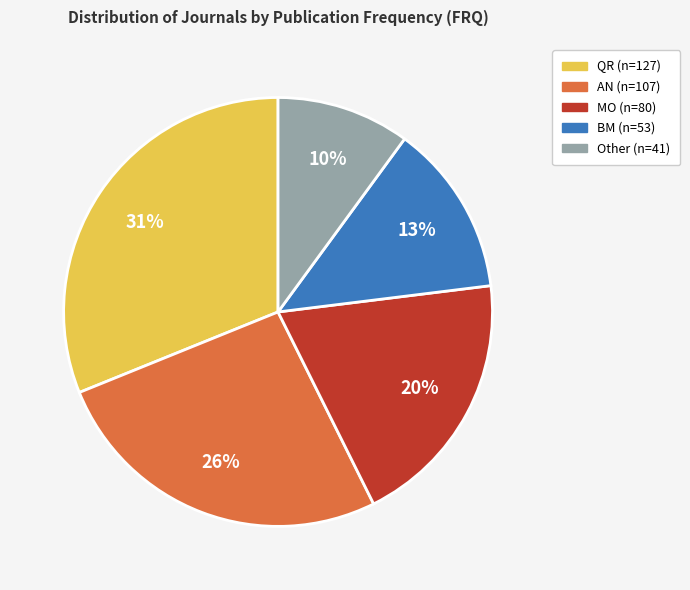

To the nearest percent, what is the difference between the largest and smallest slice percentages?

21%